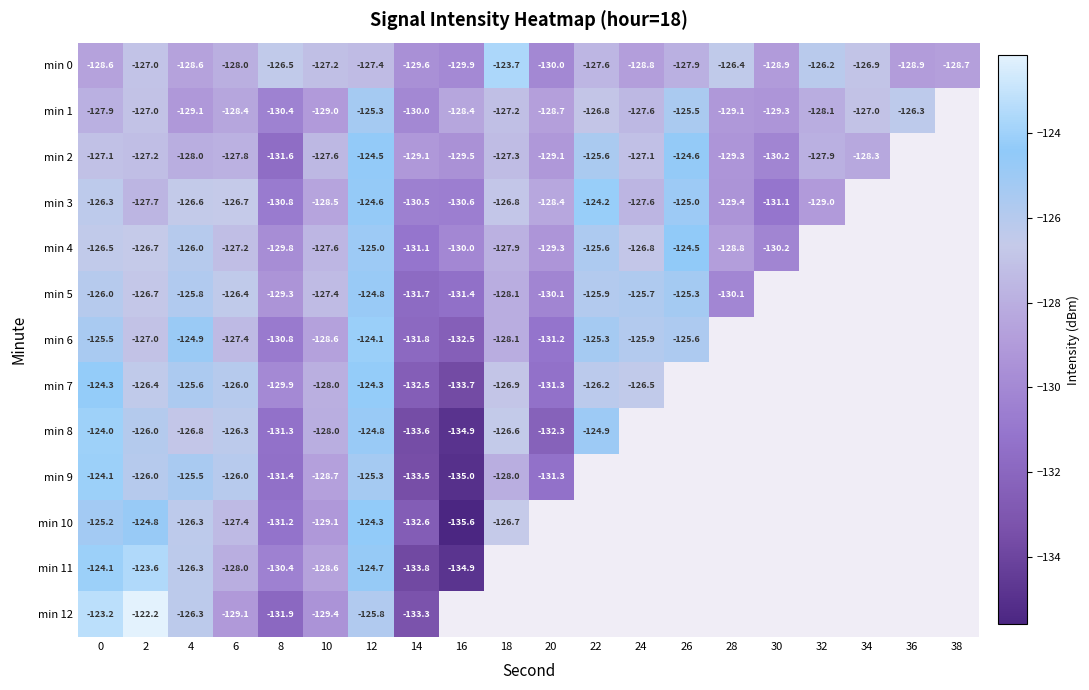

Is the value of min 10 at 4 greater than the value of min 2 at 8?

Yes